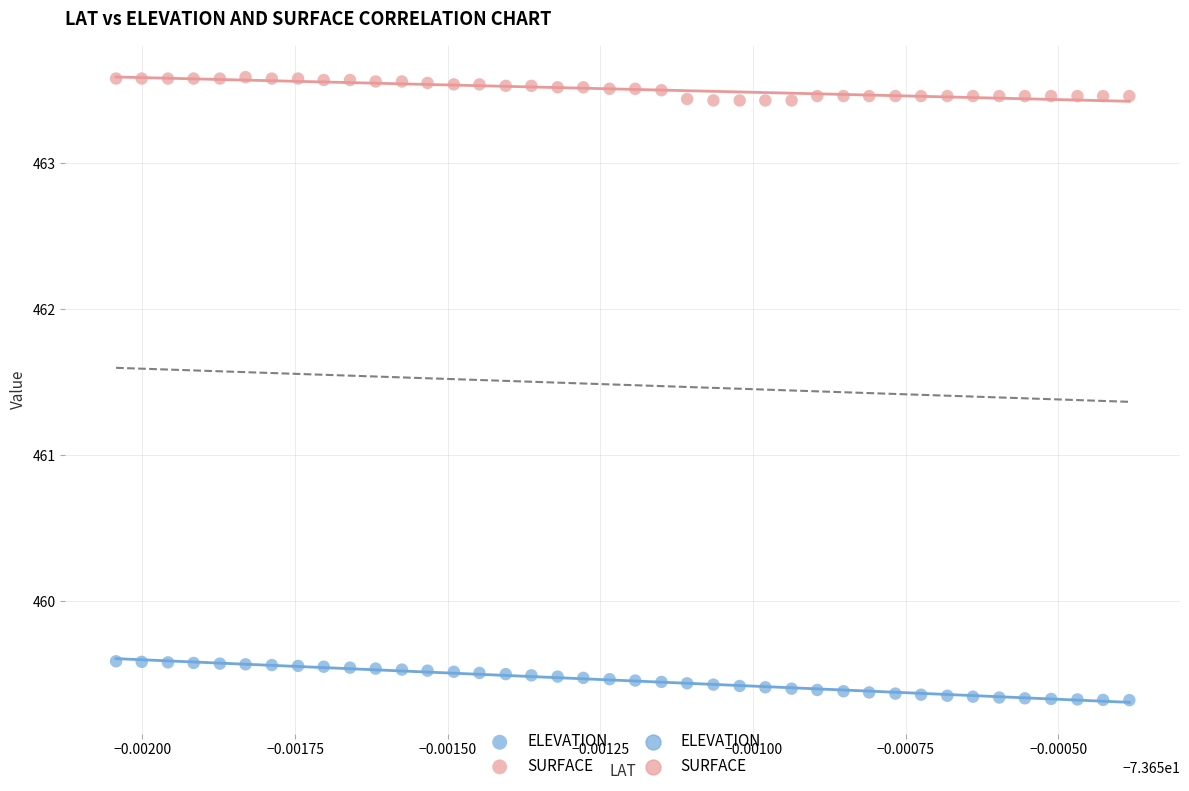

Which series reaches the maximum Y coordinate?

SURFACE